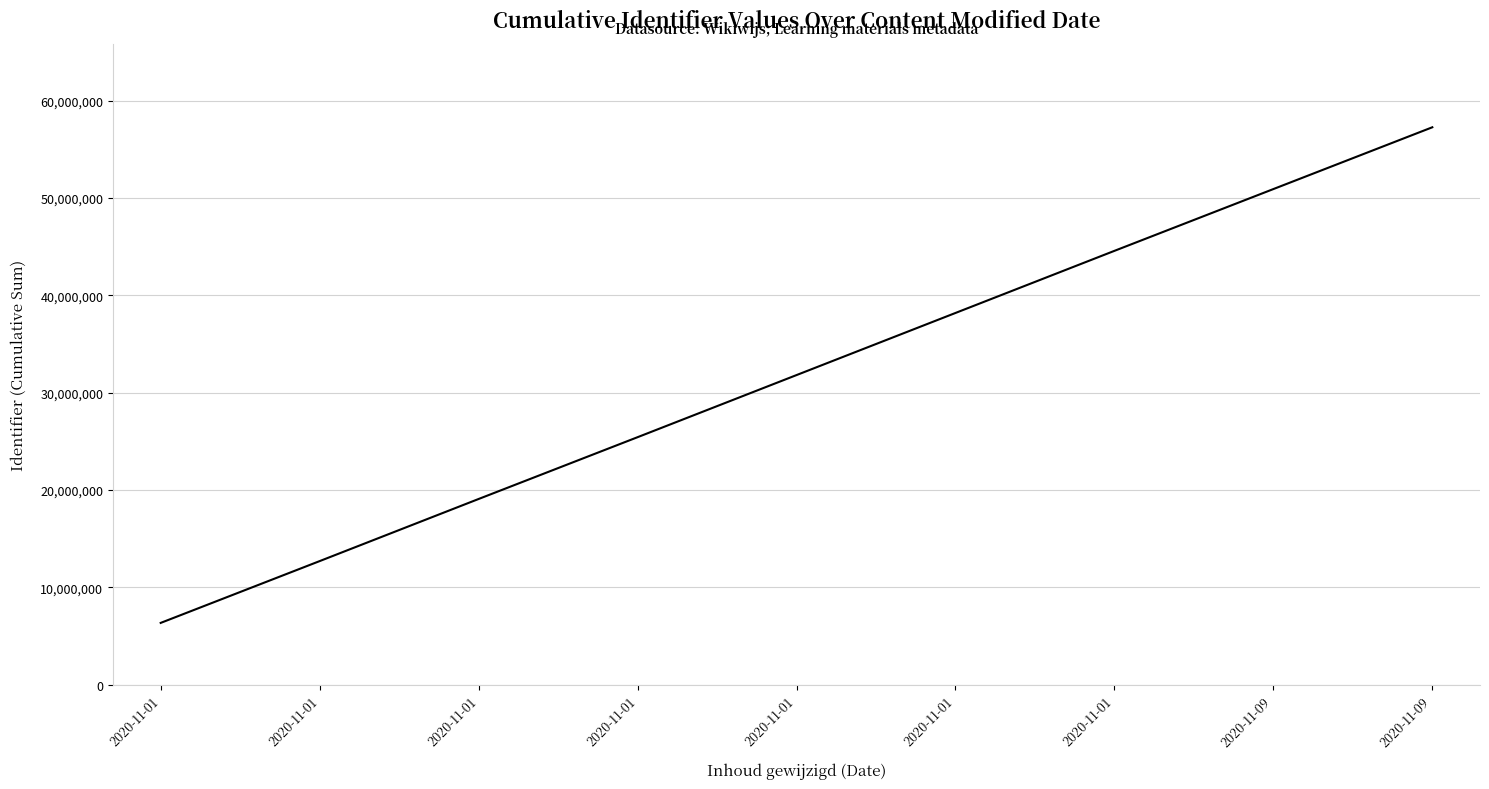

Reading left to right, what are all the values shown in this chart?

2020-11-01=6346788	2020-11-01=12693577	2020-11-01=19073301	2020-11-01=25420092	2020-11-01=31799833	2020-11-01=38179586	2020-11-01=44559340	2020-11-09=50906136	2020-11-09=57252921